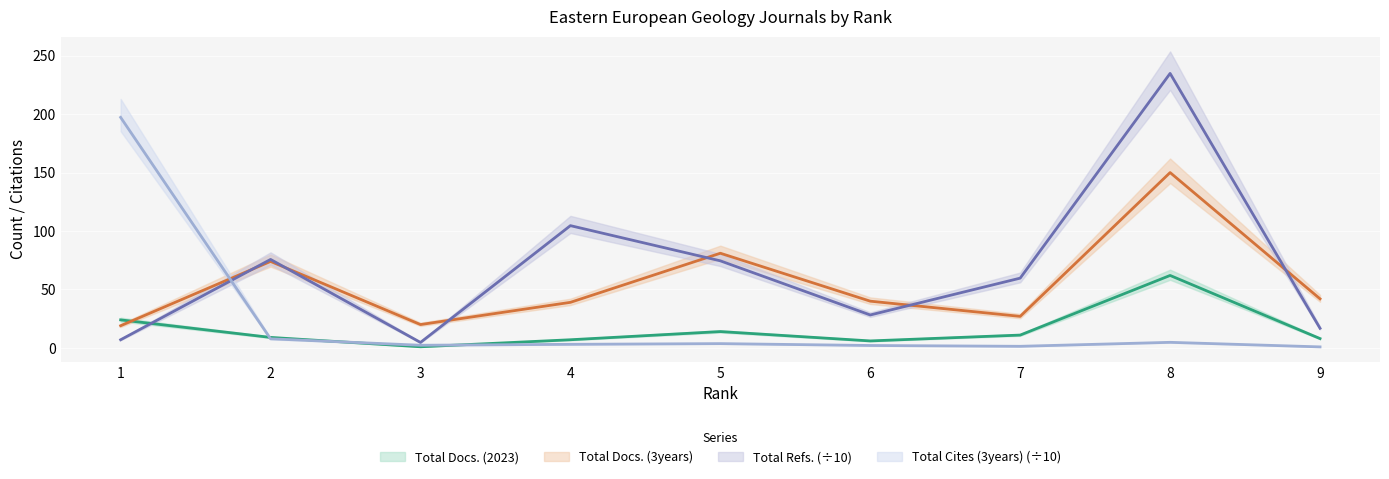

What is the average value of the Total Docs. (3years) series?

54.7